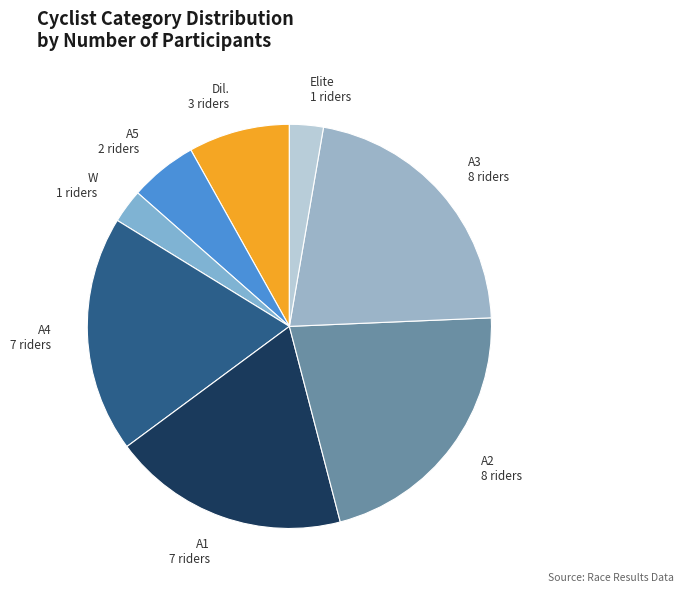

What is the ratio of the value at A2 8 riders to the value at A4 7 riders?

1.1